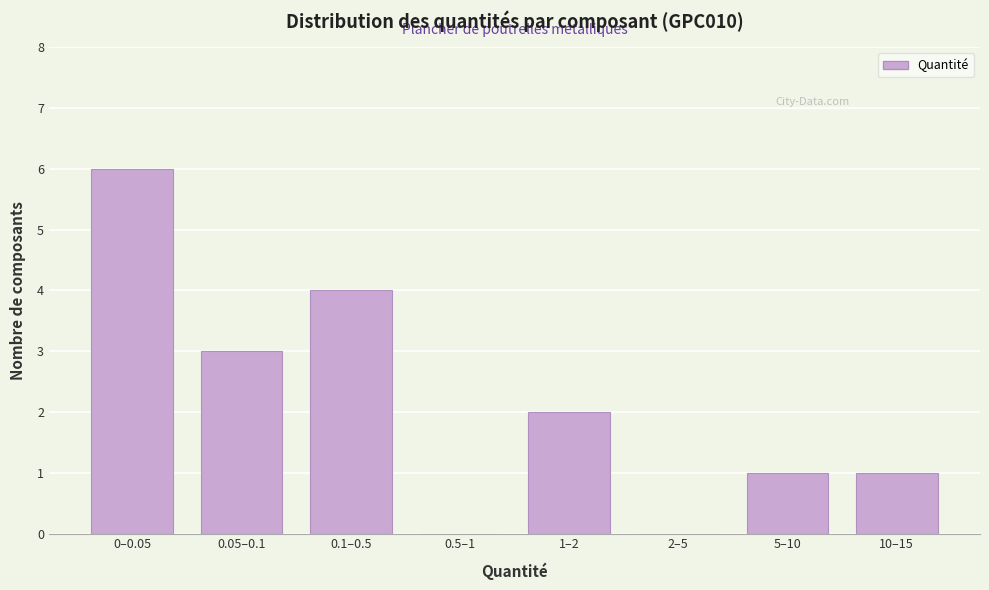

True or false: the data shows 4 at 0.1–0.5.

True